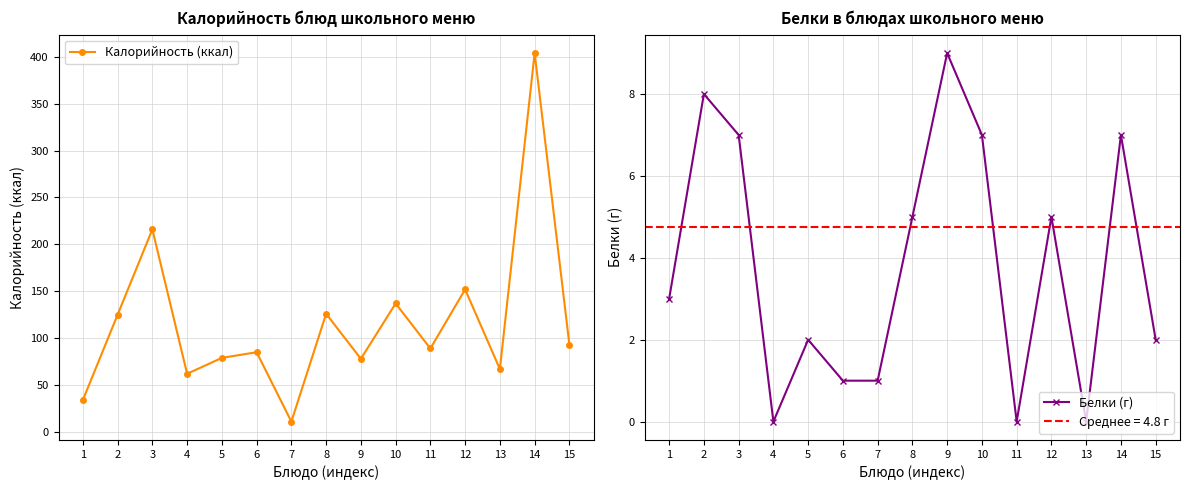

At which category is the sum across all series the highest?

14